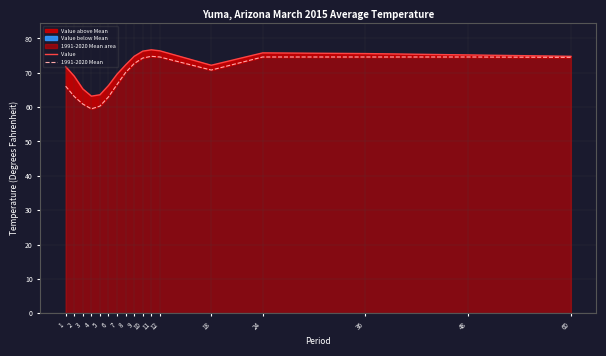

Rank the series by their maximum value, from lowest to highest.

1991-2020 Mean, Value